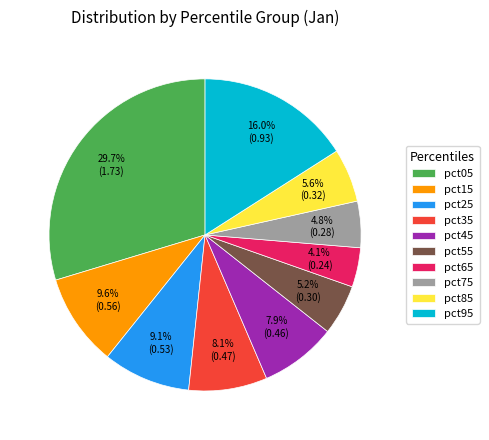

Between pct85 and pct95, which is larger?

pct95